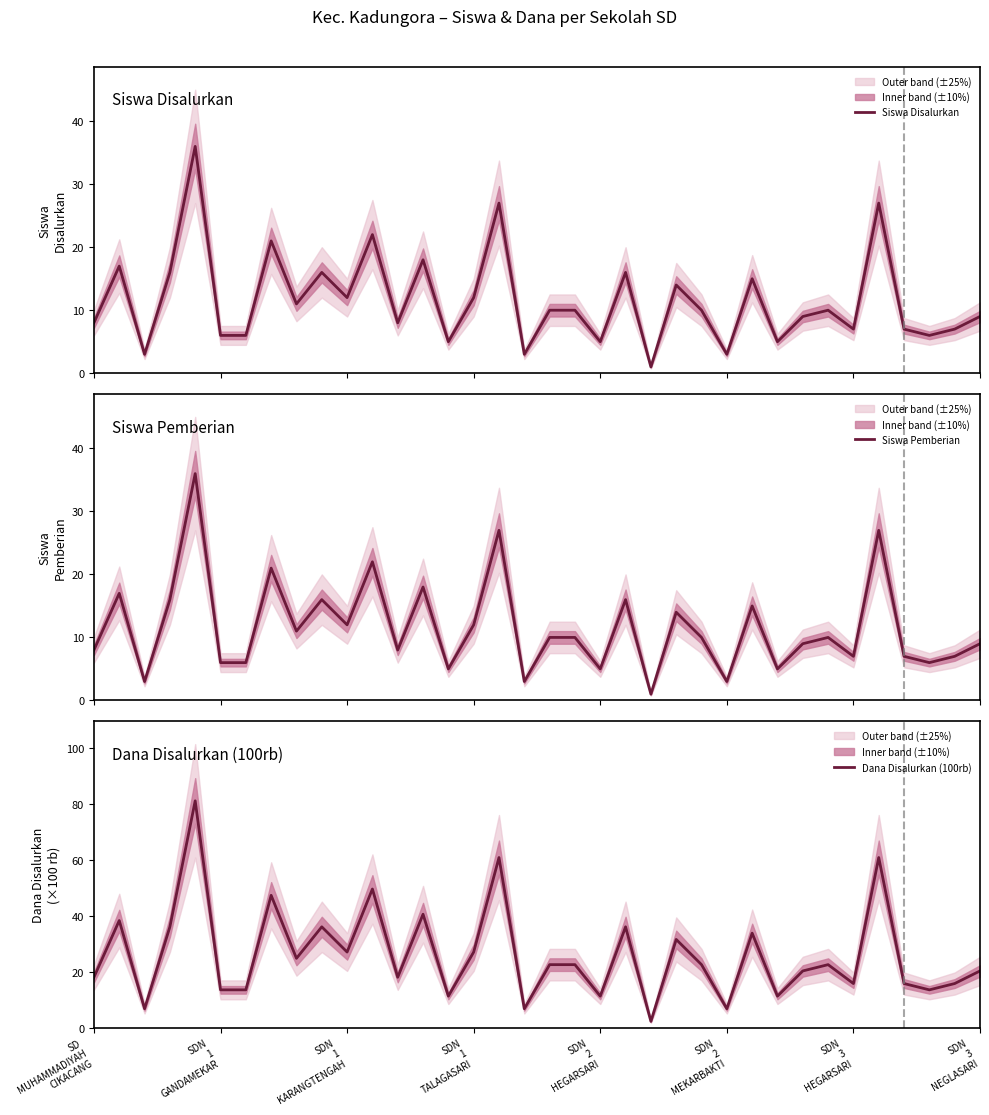

Reading left to right, extract all data points from this chart.

Siswa Disalurkan: 8.0	17.0	3.0	16.0	36.0	6.0	6.0	21.0	11.0	16.0	12.0	22.0	8.0	18.0	5.0	12.0	27.0	3.0	10.0	10.0	5.0	16.0	1.0	14.0	10.0	3.0	15.0	5.0	9.0	10.0	7.0	27.0	7.0	6.0	7.0	9.0
Siswa Pemberian: 8.0	17.0	3.0	16.0	36.0	6.0	6.0	21.0	11.0	16.0	12.0	22.0	8.0	18.0	5.0	12.0	27.0	3.0	10.0	10.0	5.0	16.0	1.0	14.0	10.0	3.0	15.0	5.0	9.0	10.0	7.0	27.0	7.0	6.0	7.0	9.0
Dana Disalurkan (100rb): 18.0	38.2	6.8	36.0	81.0	13.5	13.5	47.2	24.8	36.0	27.0	49.5	18.0	40.5	11.2	27.0	60.8	6.8	22.5	22.5	11.2	36.0	2.2	31.5	22.5	6.8	33.8	11.2	20.2	22.5	15.8	60.8	15.8	13.5	15.8	20.2